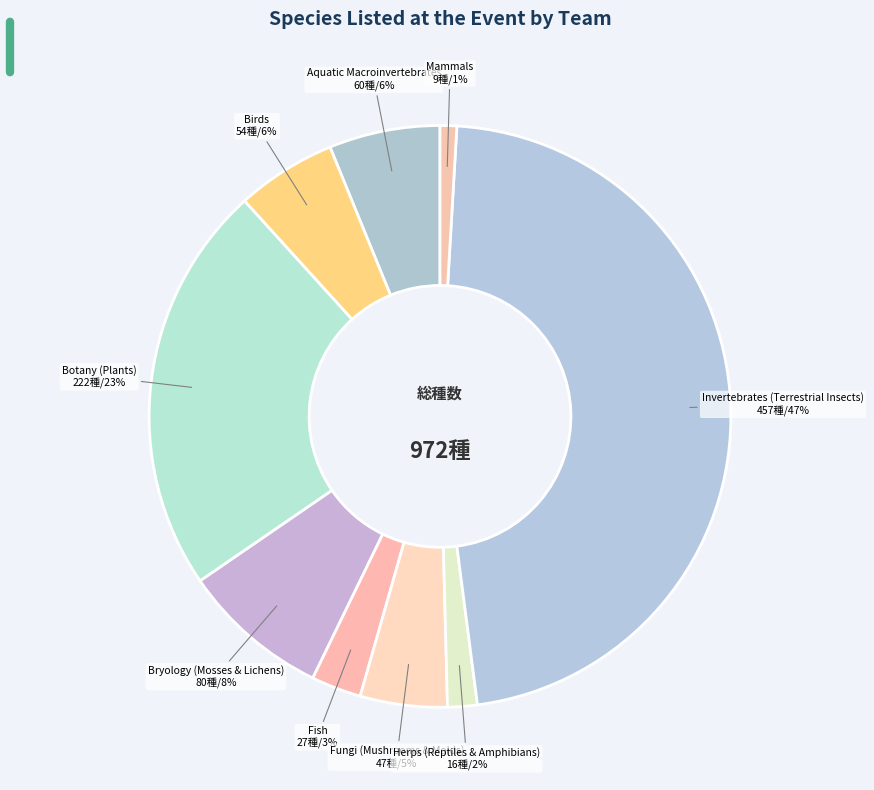

Do Herps (Reptiles & Amphibians) and Bryology (Mosses & Lichens) together represent more than half of the pie?

No